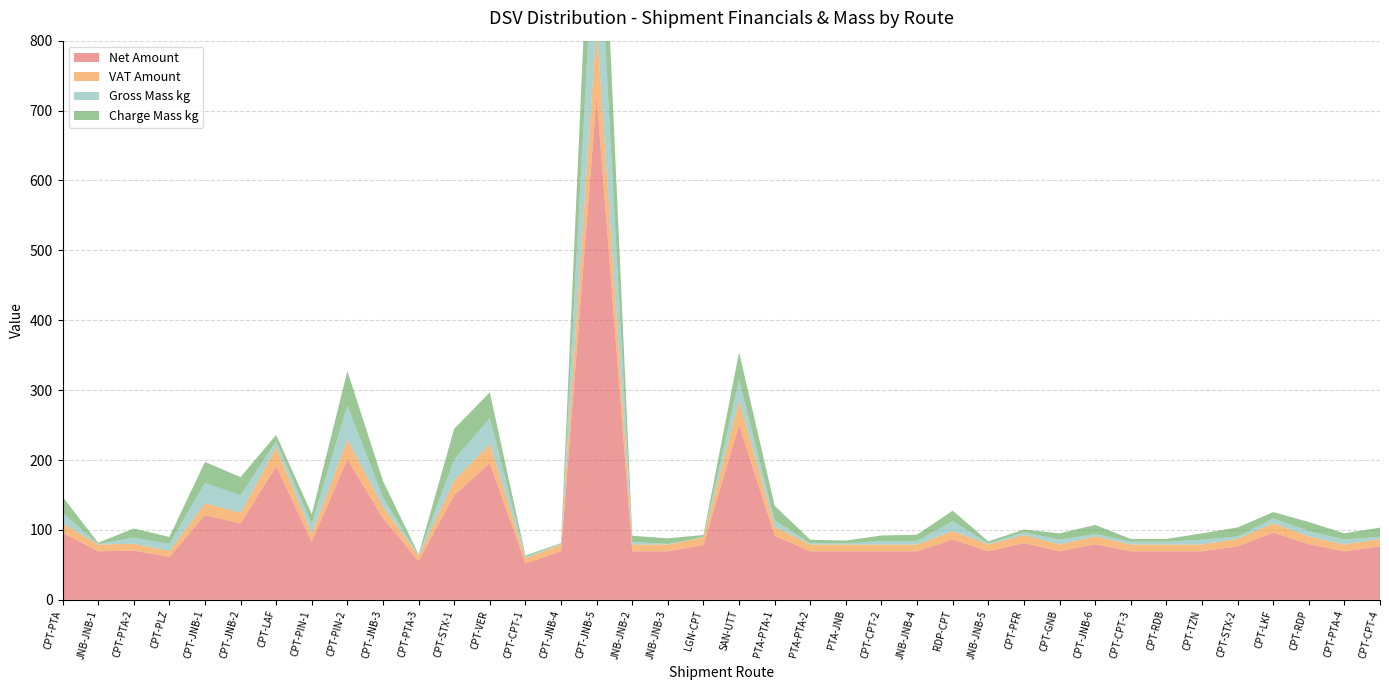

Reading left to right, transcribe all the data shown in this chart.

Net Amount: 95.9	69.4	70.4	61.4	121.2	109.3	191.2	82.9	201.1	116.7	55.2	150.0	195.5	52.1	69.4	721.2	69.4	69.4	78.3	250.4	91.8	69.4	69.4	69.4	69.4	86.3	69.4	81.3	69.4	79.6	69.4	69.4	69.4	76.5	96.1	79.6	69.4	76.5
VAT Amount: 13.4	9.7	9.8	8.6	17.0	15.3	26.8	11.6	28.2	16.3	7.7	21.0	27.4	7.3	9.7	101.0	9.7	9.7	11.0	35.0	12.9	9.7	9.7	9.7	9.7	12.1	9.7	11.4	9.7	11.1	9.7	9.7	9.7	10.7	13.4	11.1	9.7	10.7
Gross Mass kg: 15.2	0.6	8.8	10.0	29.1	25.1	9.0	14.0	49.0	13.0	1.0	29.8	37.0	2.0	1.0	203.0	3.5	0.9	0.5	28.9	8.9	1.9	1.7	4.9	5.1	14.2	1.5	4.0	7.0	3.5	4.0	4.0	7.0	3.3	7.0	7.6	7.0	3.1
Charge Mass kg: 23.0	2.0	13.0	10.0	30.0	26.0	9.0	14.0	49.0	24.0	1.0	44.0	37.0	2.0	1.0	203.0	9.0	8.0	3.0	40.0	21.0	5.0	4.0	8.0	9.0	15.0	3.0	4.0	9.0	13.0	4.0	4.0	9.0	13.0	9.0	13.0	9.0	13.0